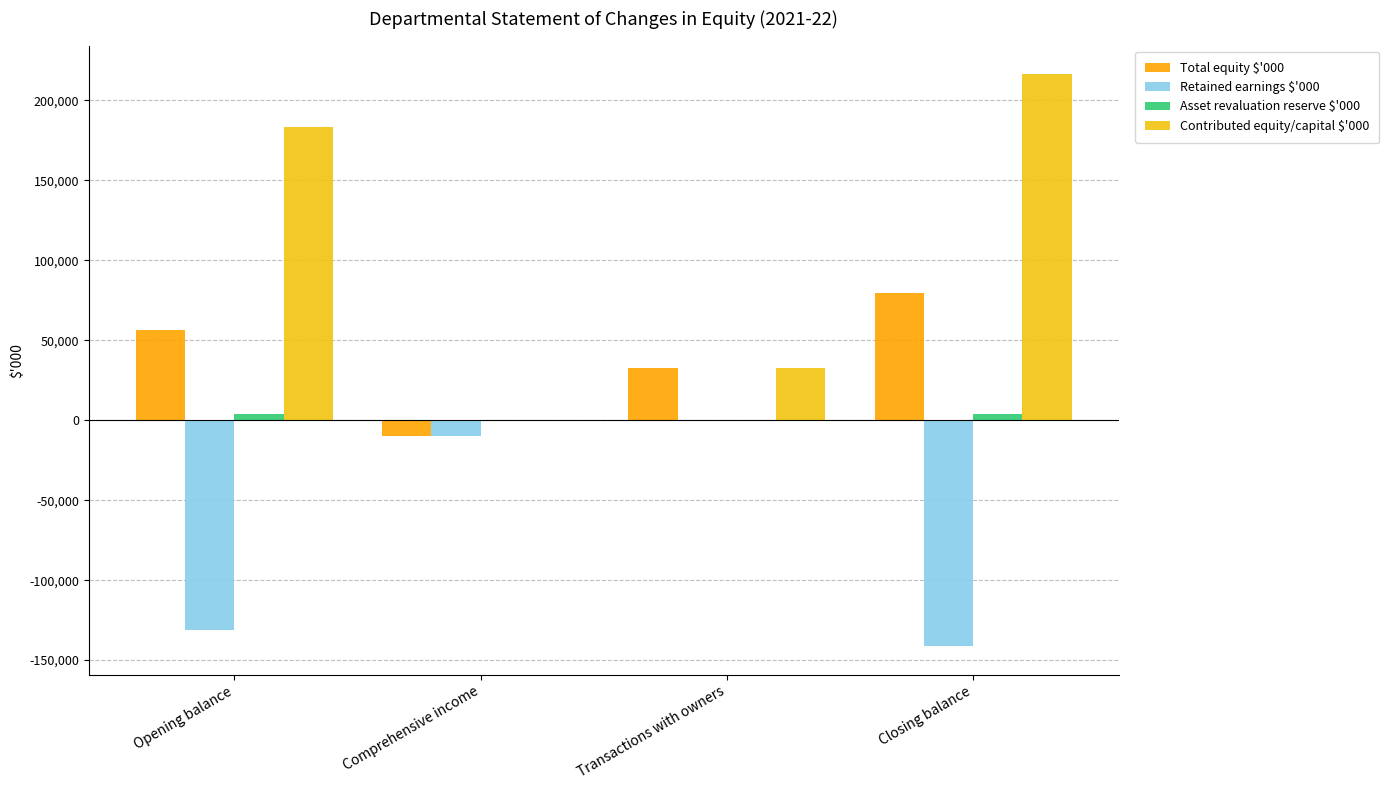

How many data points in Retained earnings $'000 are above -9945?

1